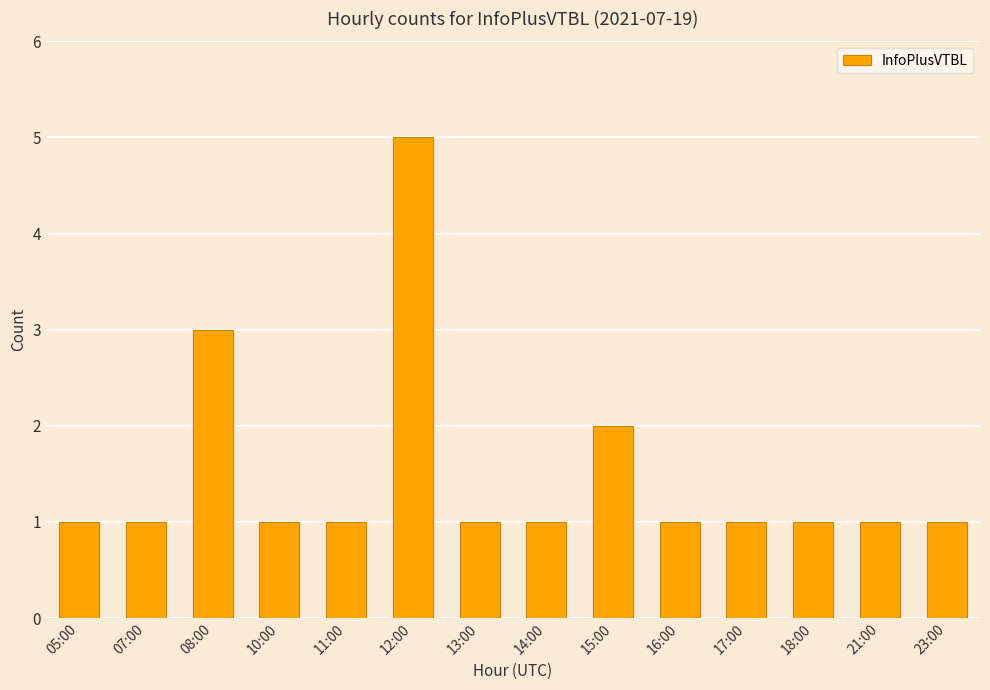

What is the label of the 3rd bar from the right?

18:00